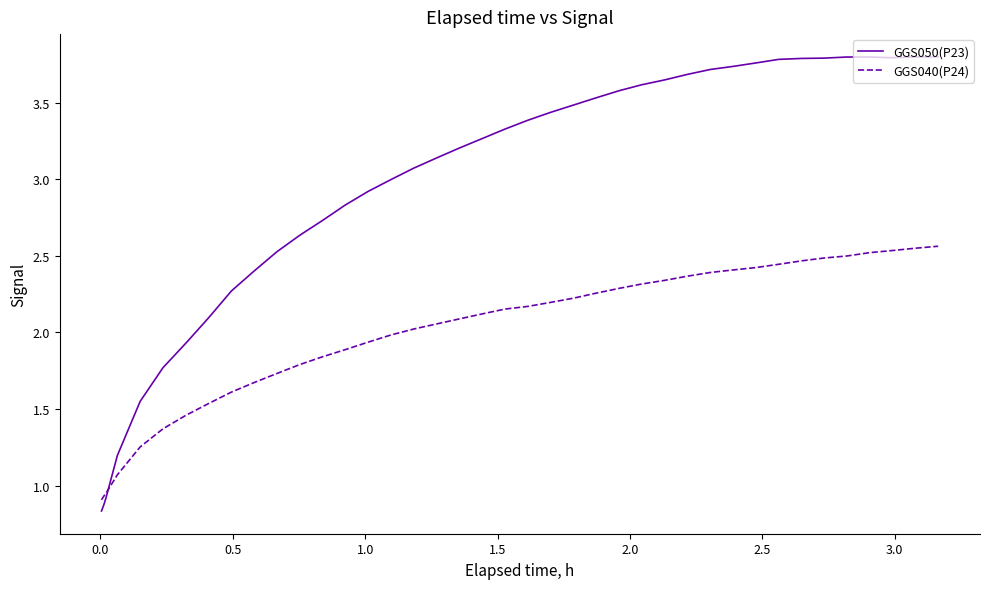

What is the difference between the maximum and second lowest values in the GGS050(P23) series?

2.9